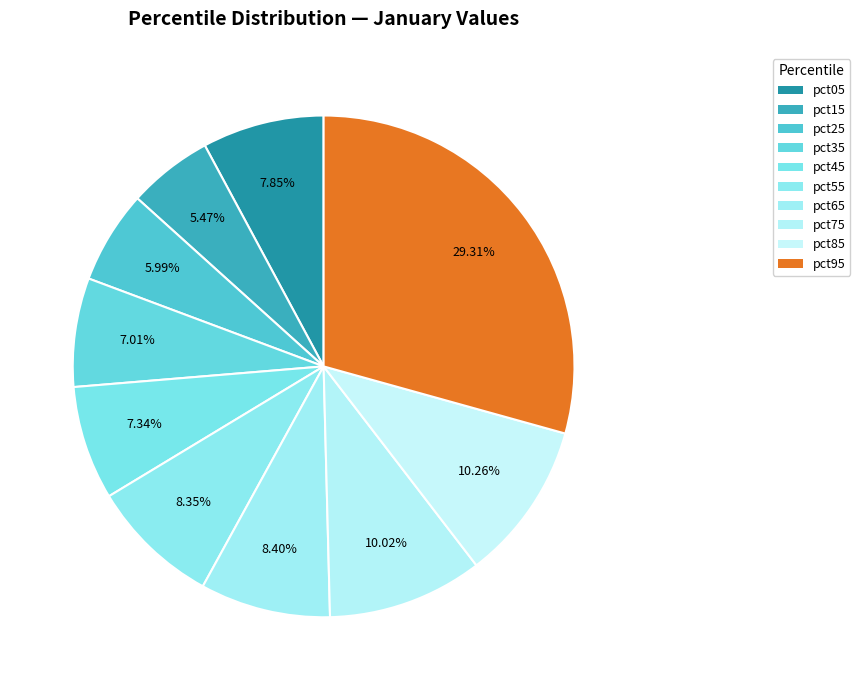

Is it true that pct65 is 1% of the pie?

False